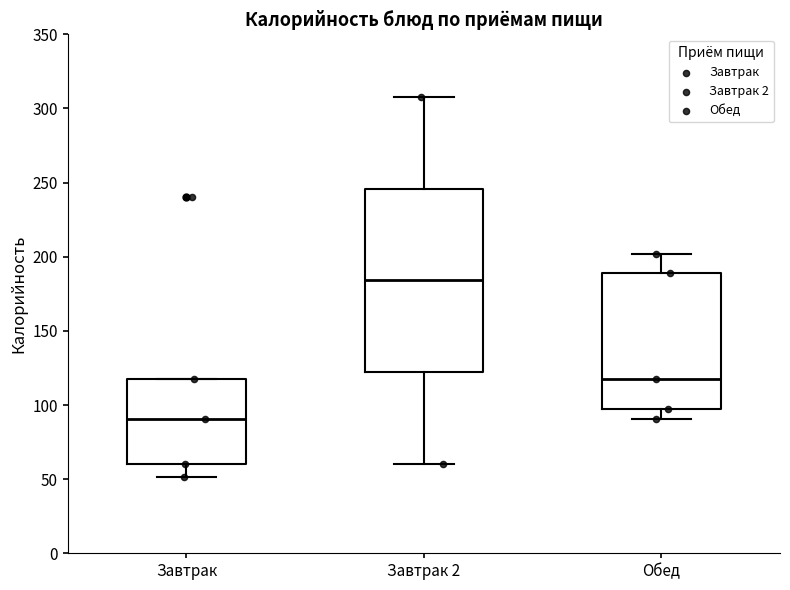

Where does the lower whisker of the box for Завтрак 2 end on the y-axis? The values are not printed on the chart, so give them approximately, as read against the axis.

60